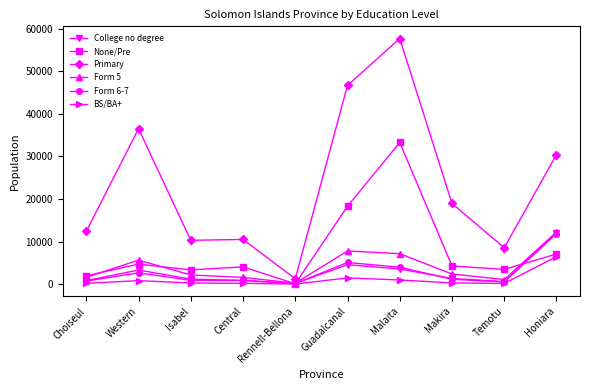

At which category does BS/BA+ reach its first local peak?

Western